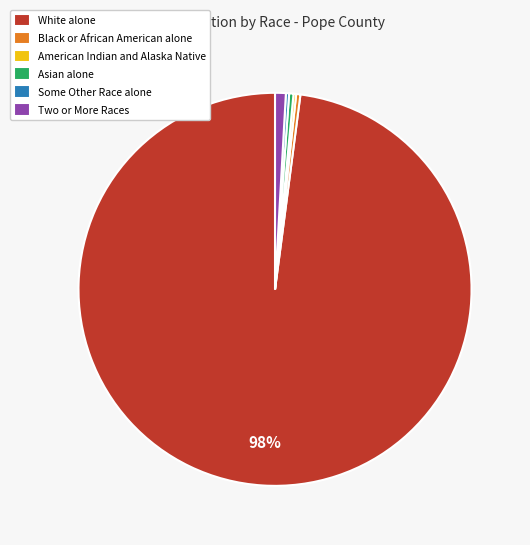

Which slice is the largest?

White alone